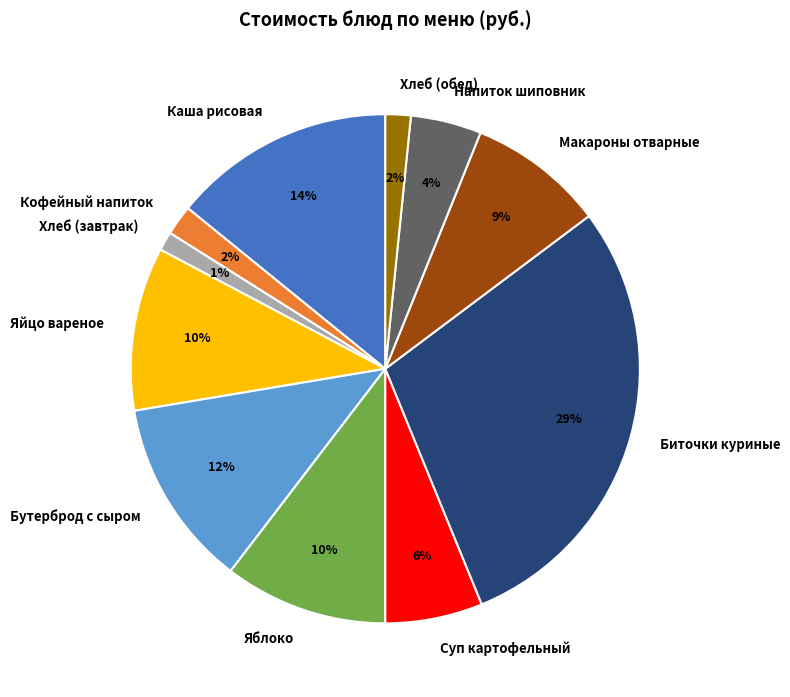

Do Макароны отварные and Суп картофельный together represent more than half of the pie?

No